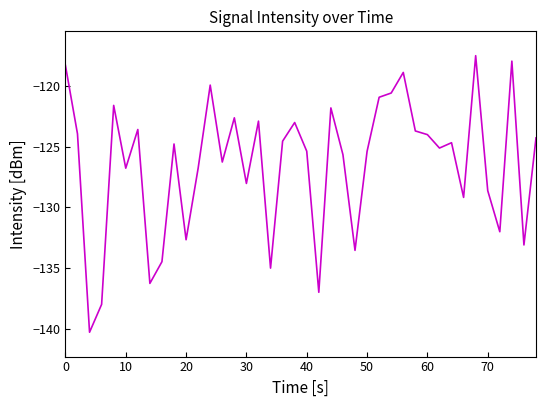

What is the smallest value displayed?

-140.3